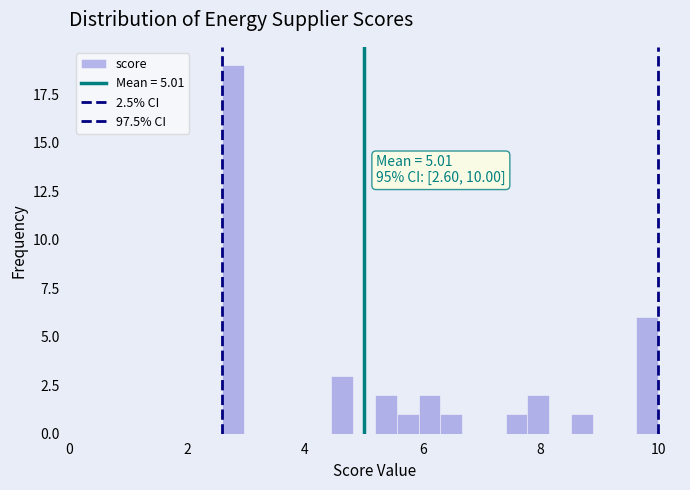

Read against the x-axis, roughly where is the centre of the tallest bar?

2.8